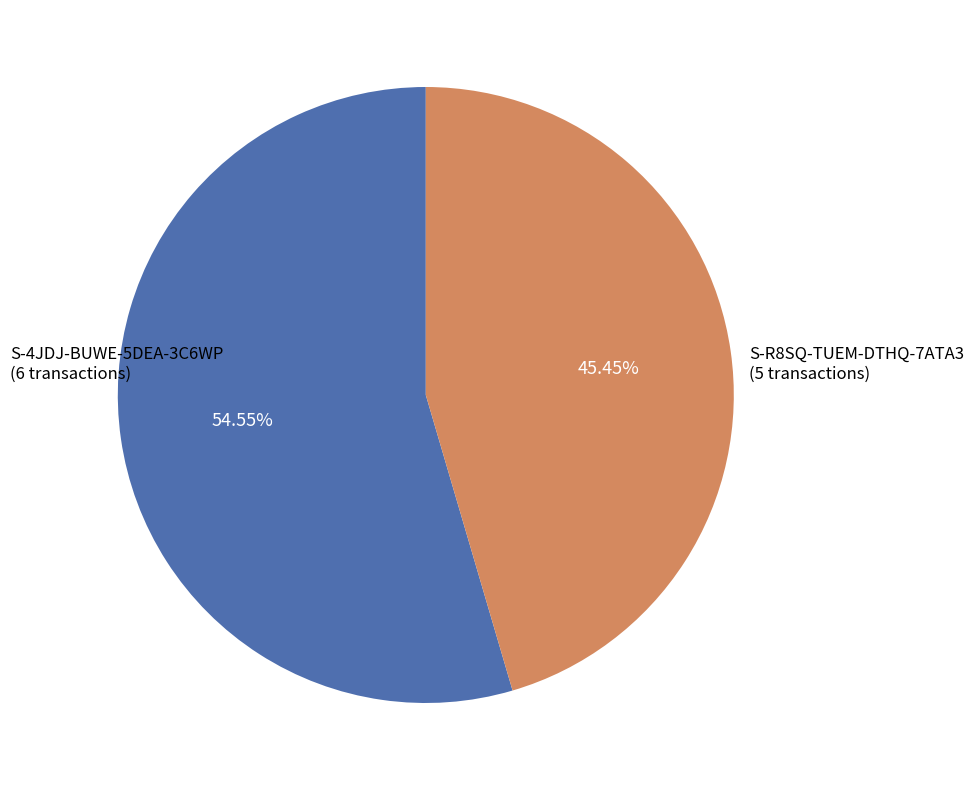

Does any single category account for the majority?

Yes